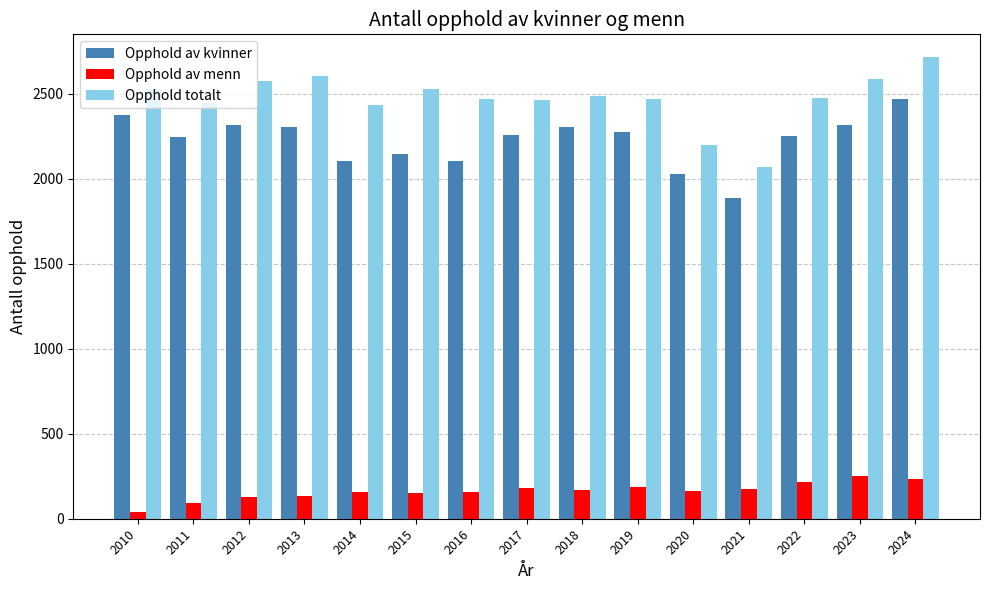

True or false: Opphold av kvinner has a value of 3021 at 2011.

False